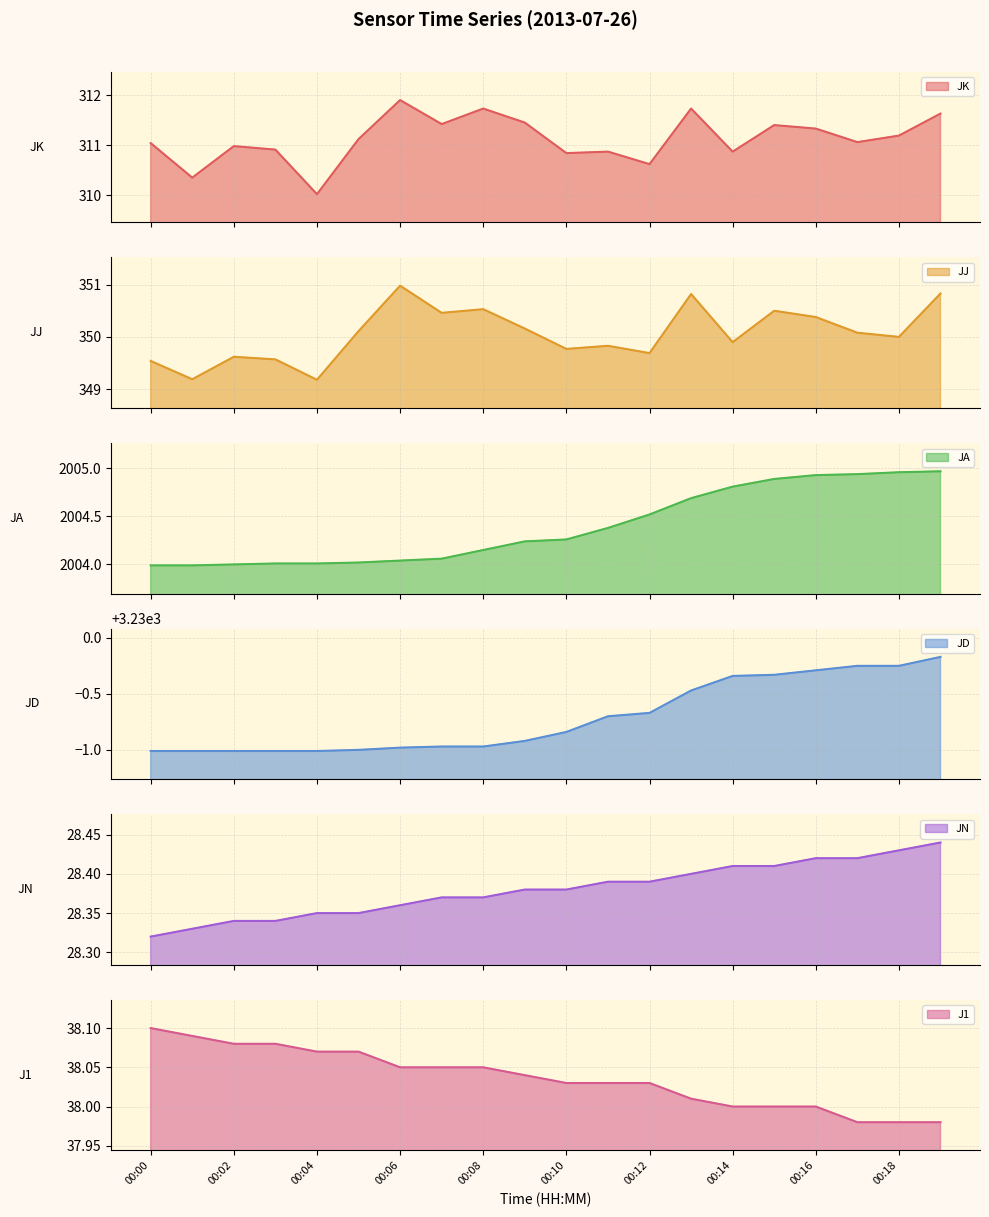

Which series changed the most between 00:02 and 00:13?

JJ